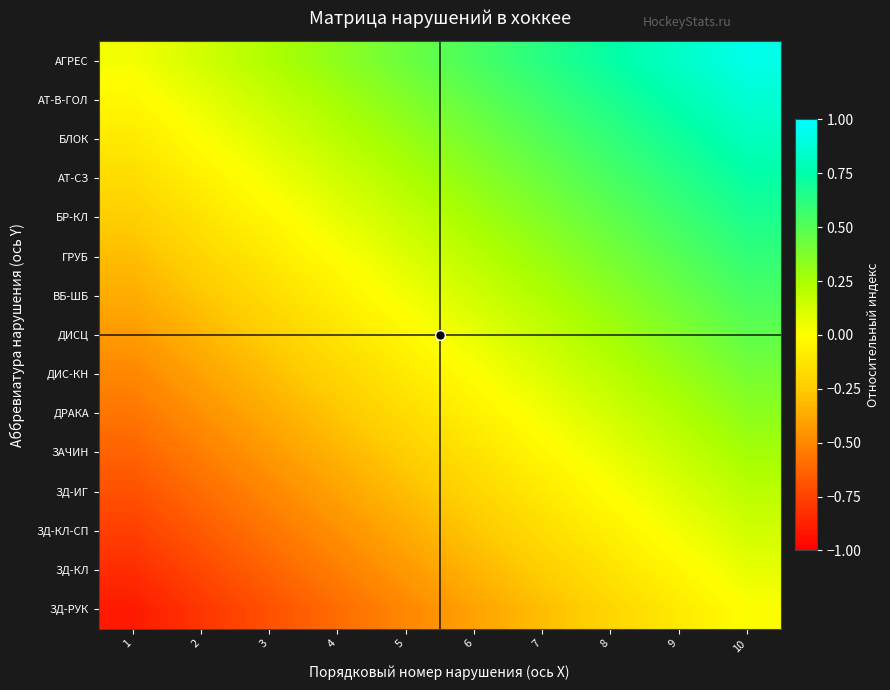

Which label corresponds to the smallest value in the chart?

1